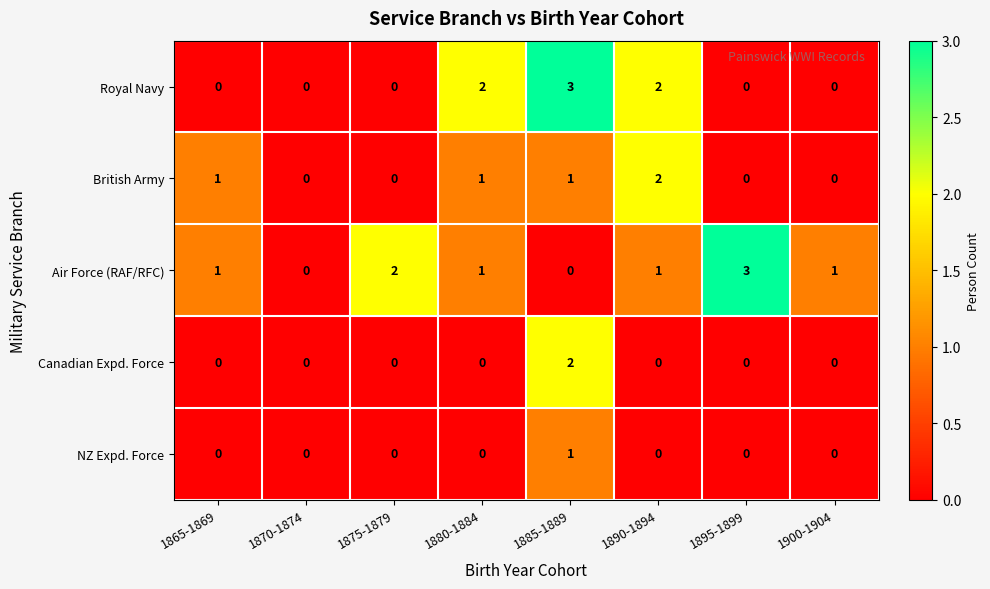

What is the sum of all British Army values?

5